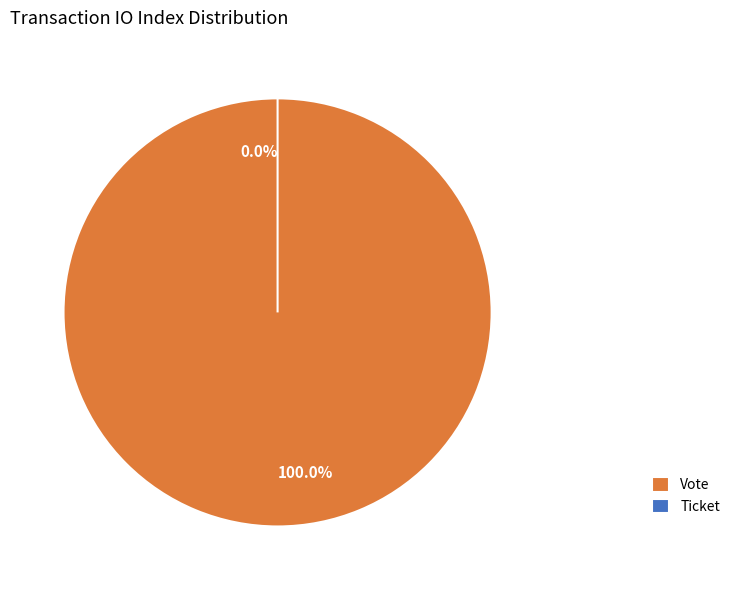

To the nearest percent, what percentage of the pie is Vote (io_index=1)?

100%